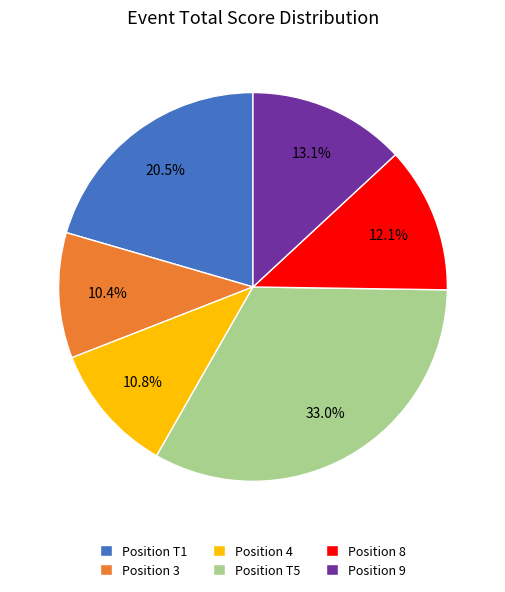

Does Position 4 represent more than half of the total?

No